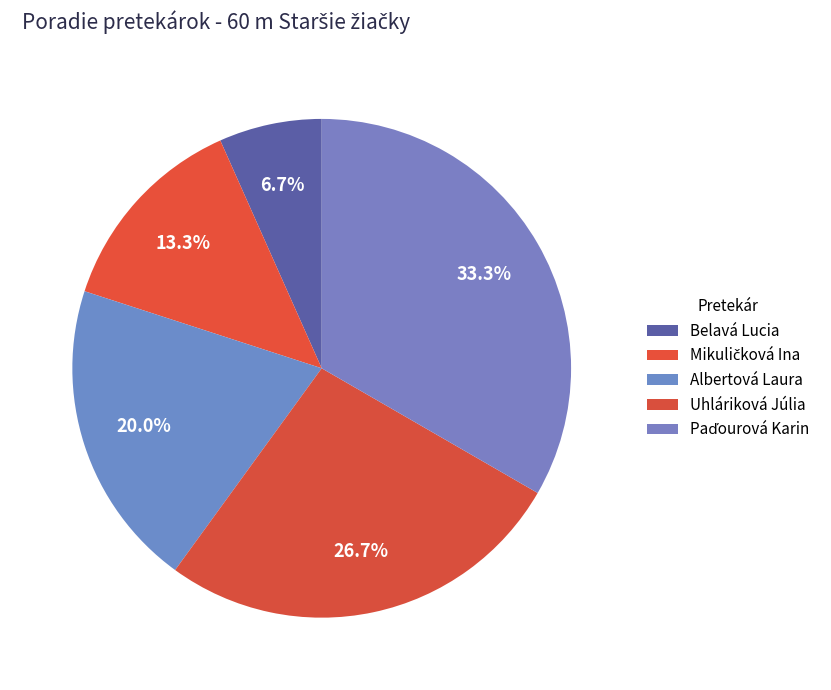

Does Mikuličková Ina account for over 50% of the chart?

No